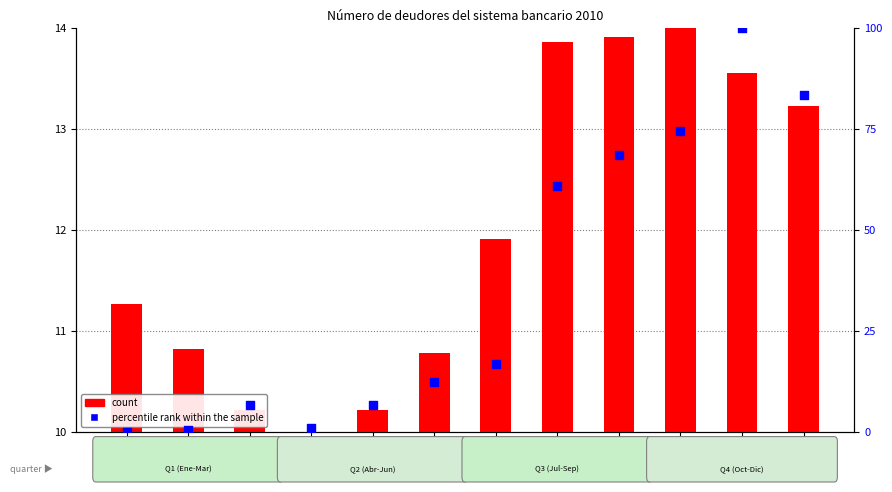

What are all the series names shown in the legend?

count, percentile rank within the sample